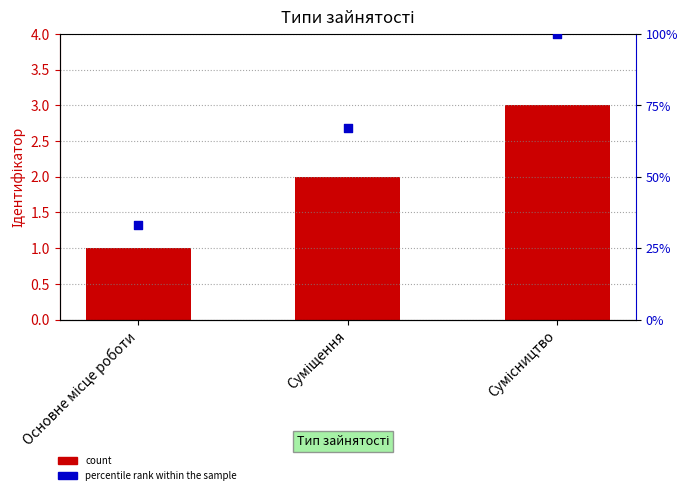

Which series reaches the maximum Y coordinate?

percentile rank within the sample